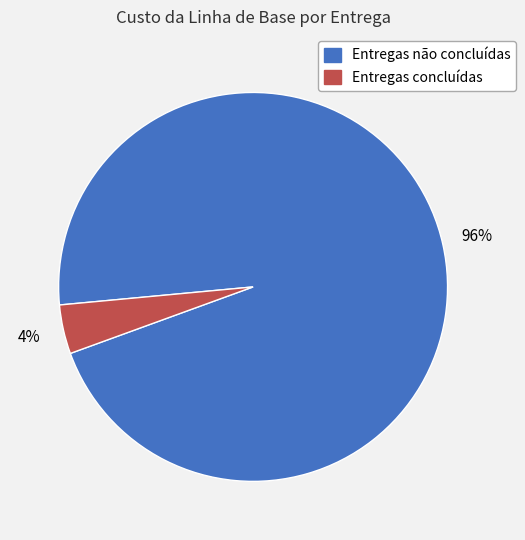

To the nearest percent, what is the average slice percentage?

50%